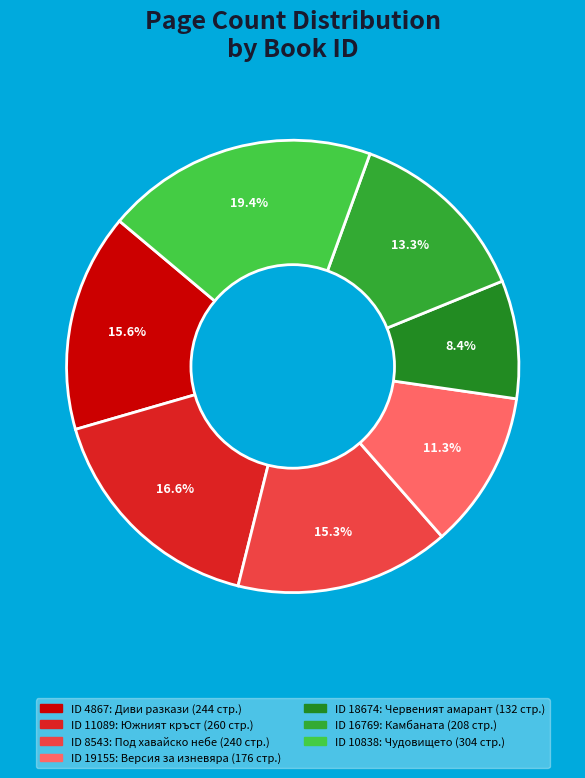

Count the number of slices in the pie.

7